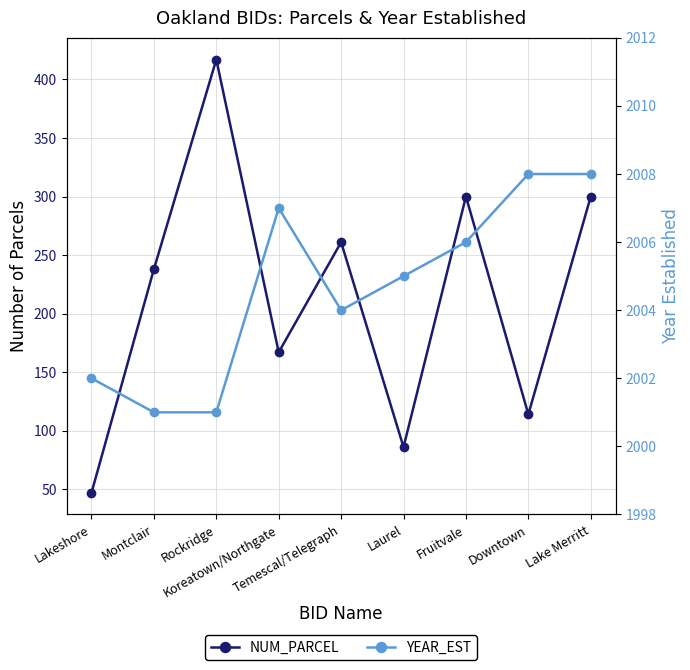

Is it true that NUM_PARCEL equals 145 at Laurel?

False